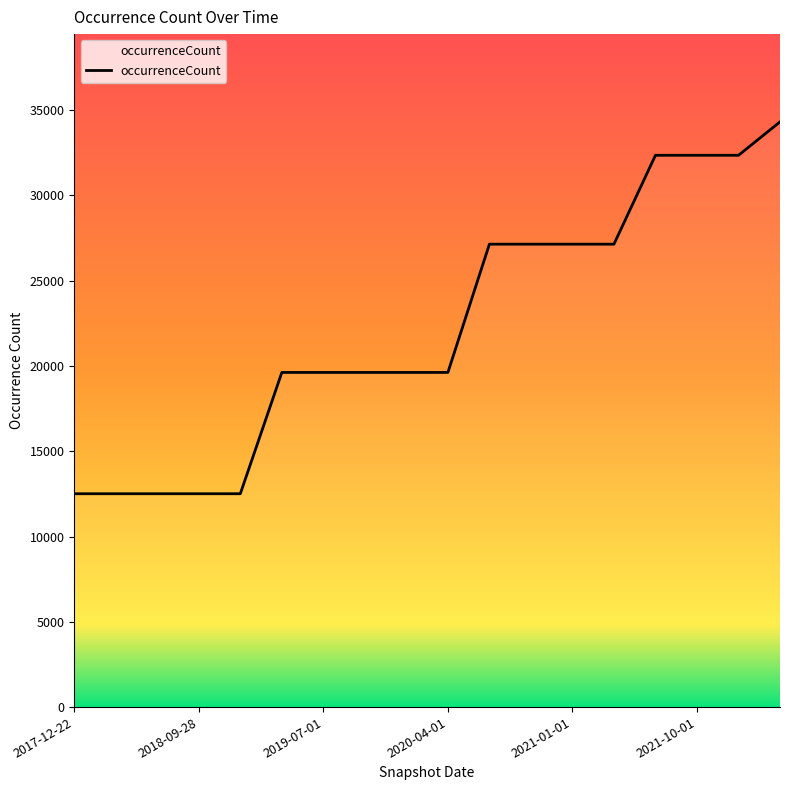

What is the minimum value shown in the chart?

12508